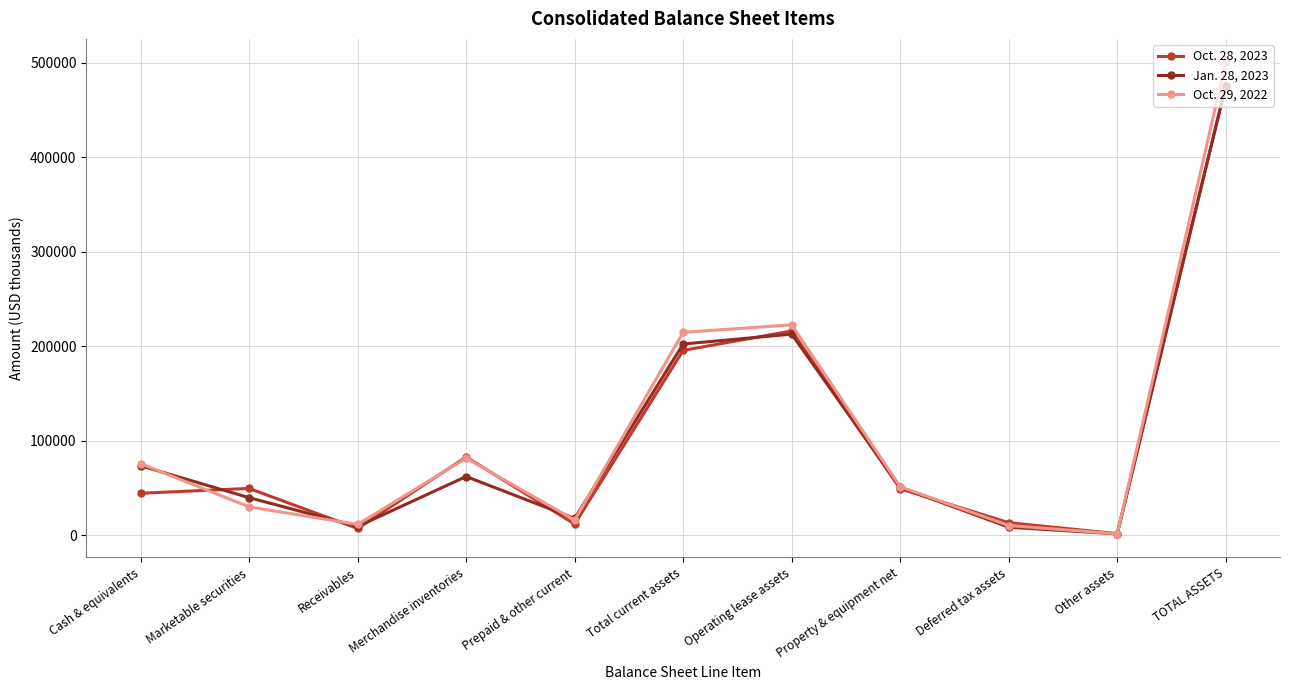

Which series changed the most between Marketable securities and Total current assets?

Oct. 29, 2022